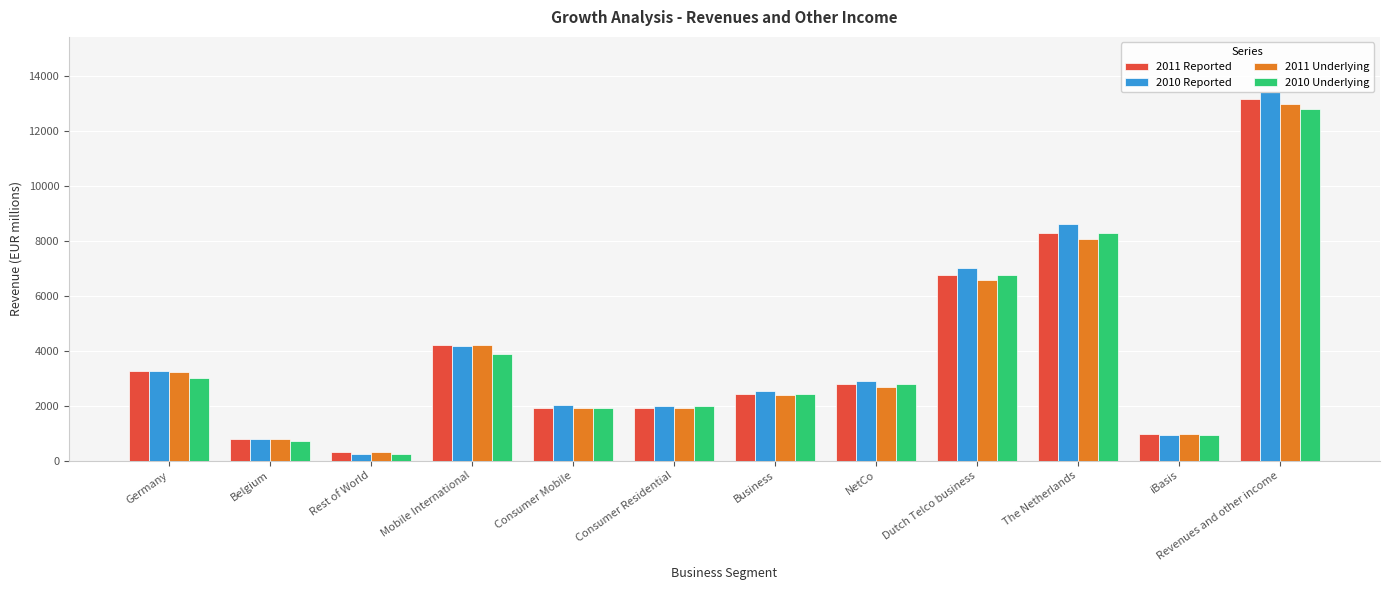

Which label corresponds to the largest value in the chart?

Revenues and other income